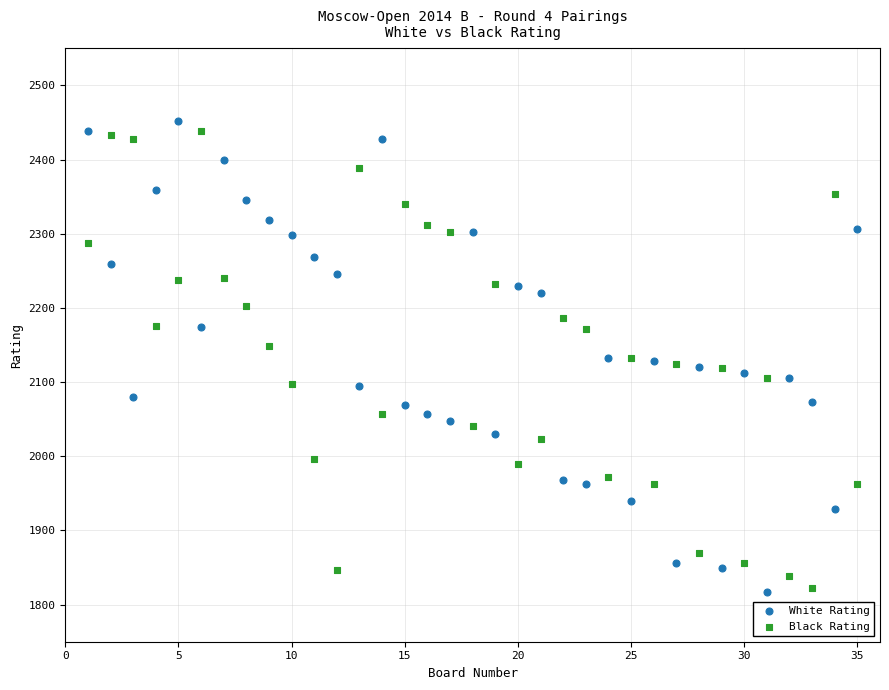

Which series has the widest spread of Y values?

White Rating